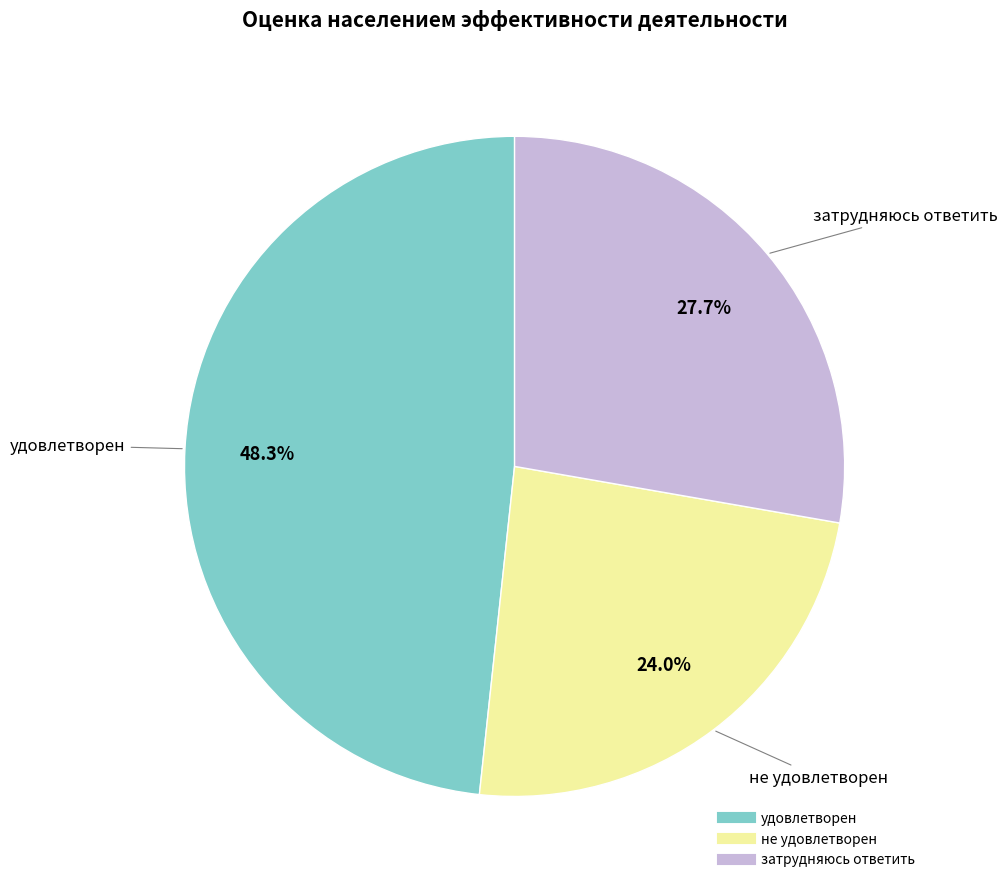

Between удовлетворен and не удовлетворен, which is larger?

удовлетворен